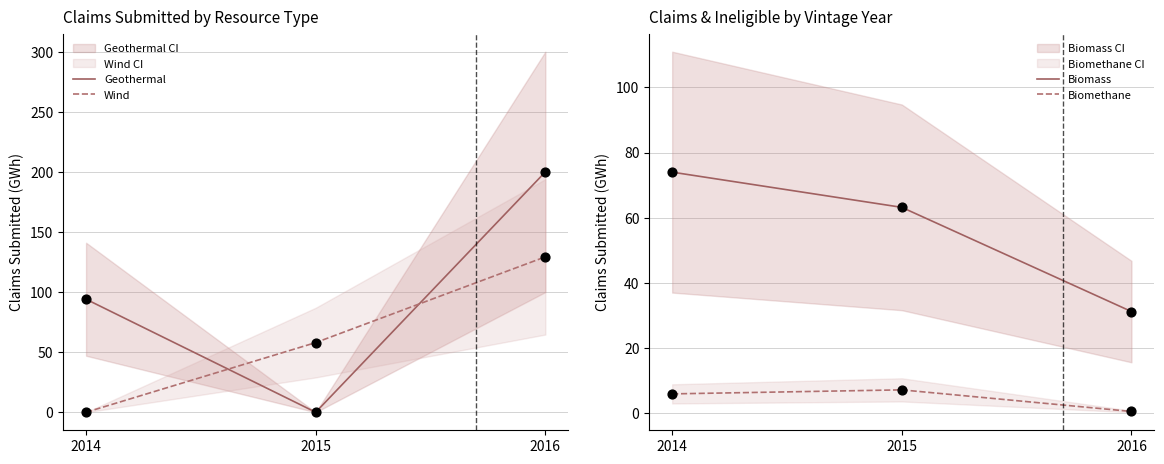

What are all the series names shown in the legend?

Geothermal, Wind, Biomass, Biomethane